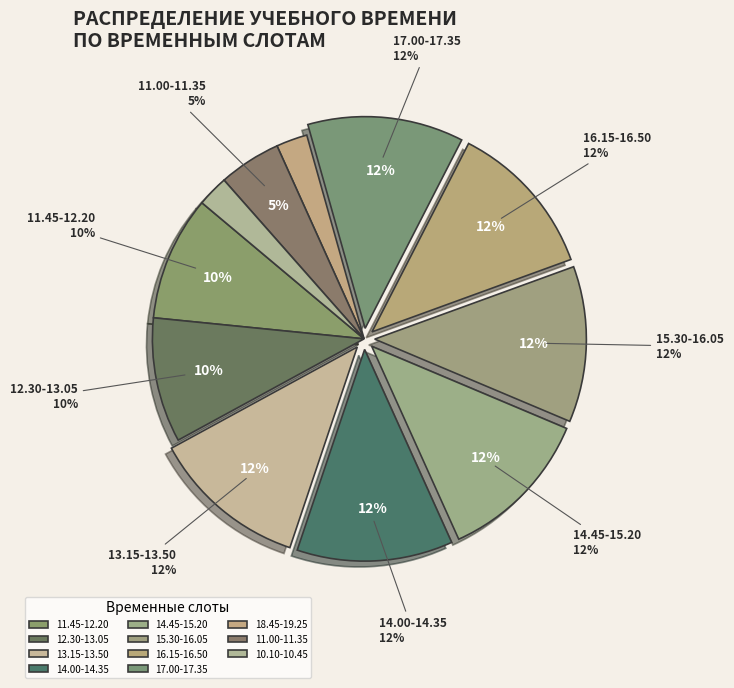

Approximately how many times larger is the value at 15.30-16.05 compared to 11.45-12.20?

1.2